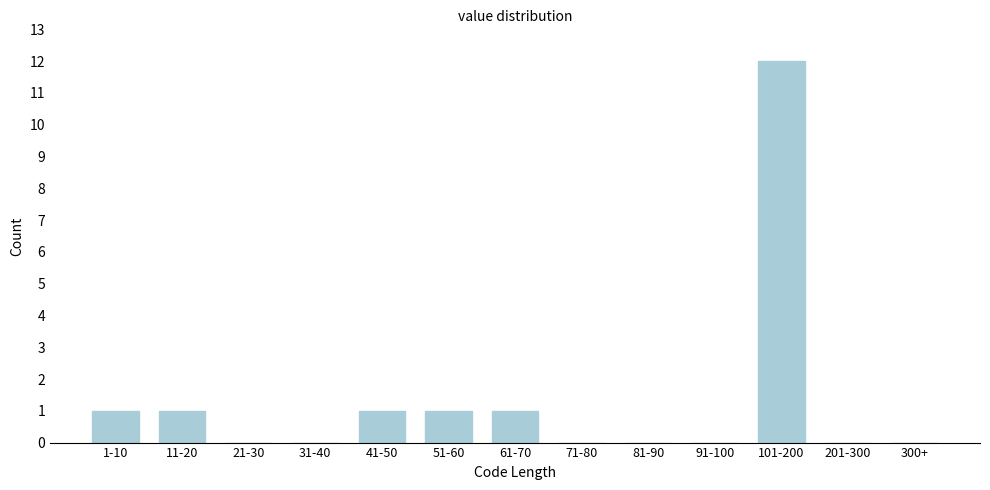

Reading left to right, list all the values displayed in this chart.

1-10=1	11-20=1	21-30=0	31-40=0	41-50=1	51-60=1	61-70=1	71-80=0	81-90=0	91-100=0	101-200=12	201-300=0	300+=0